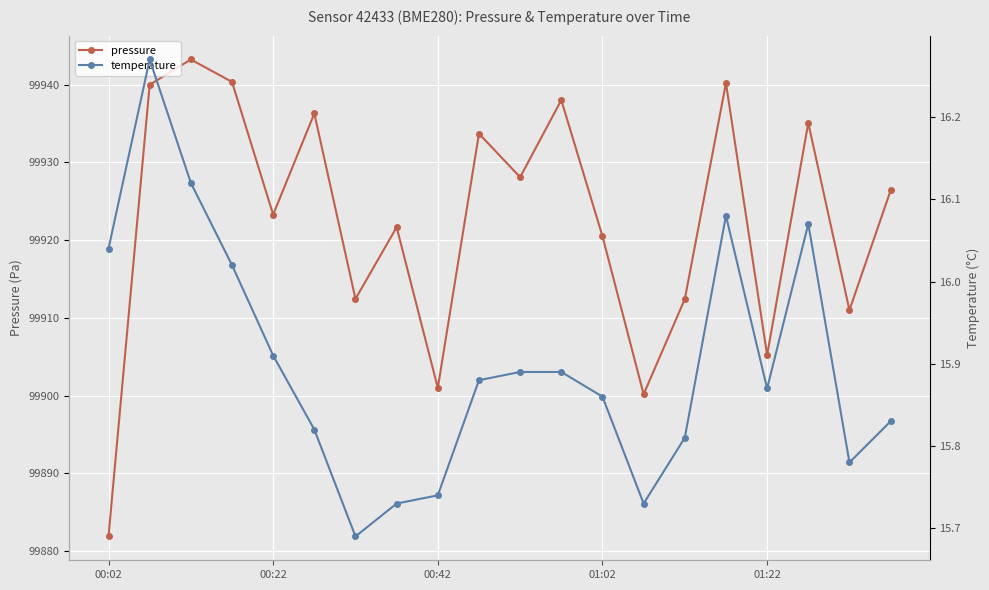

The value of pressure at 00:02 is 33450.3. True or false?

False